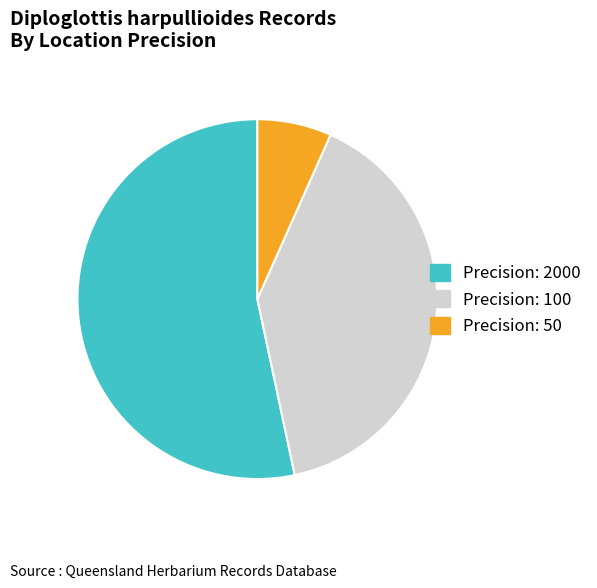

Rank the categories by value from lowest to highest.

Precision: 50, Precision: 100, Precision: 2000